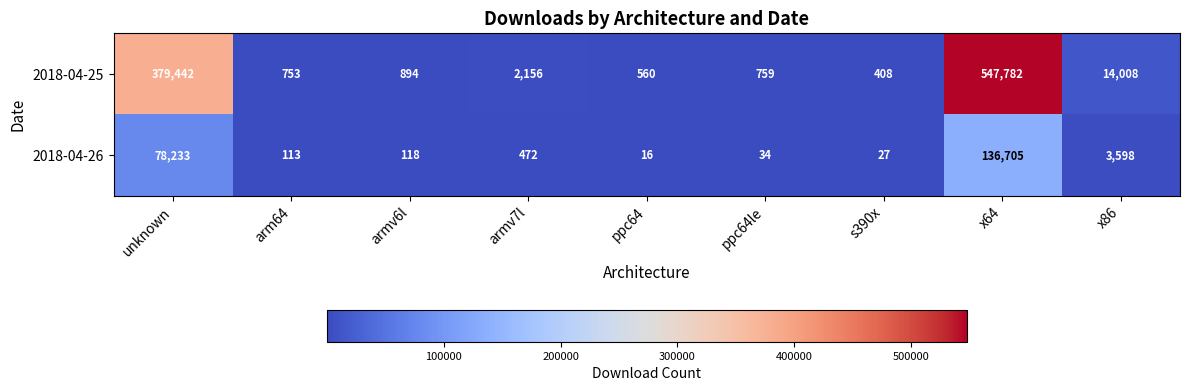

True or false: 2018-04-26 has a value of 78233 at unknown.

True